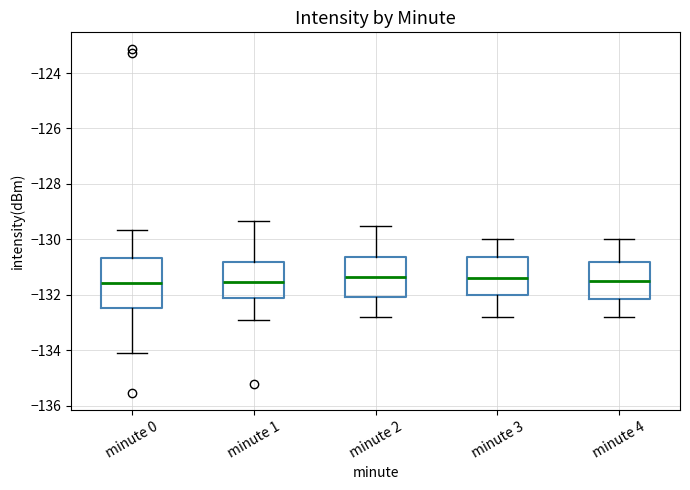

Comparing the boxes themselves (not the whiskers), which one is the tallest?

minute 0